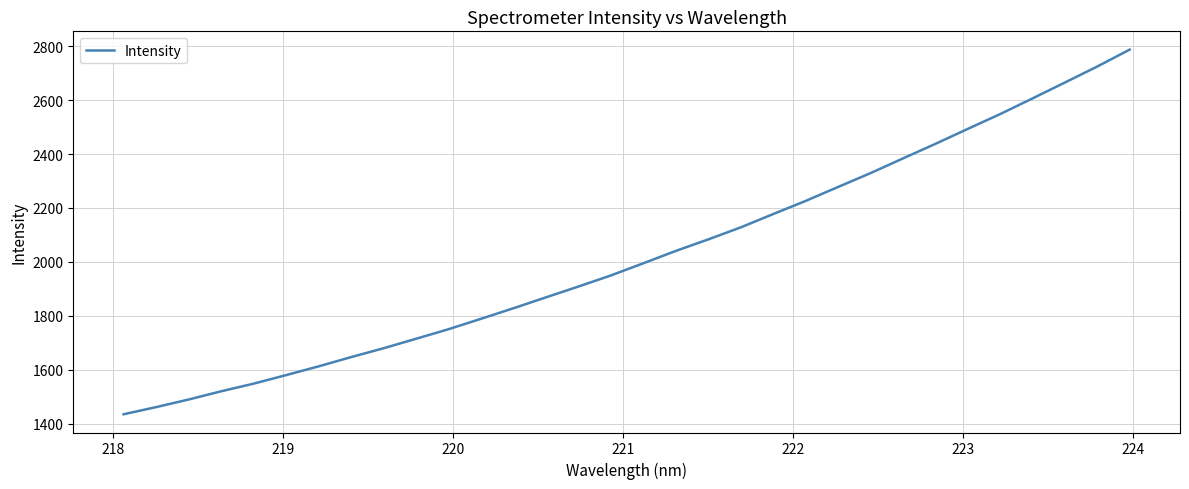

What is the difference between the maximum and minimum values?

1352.6